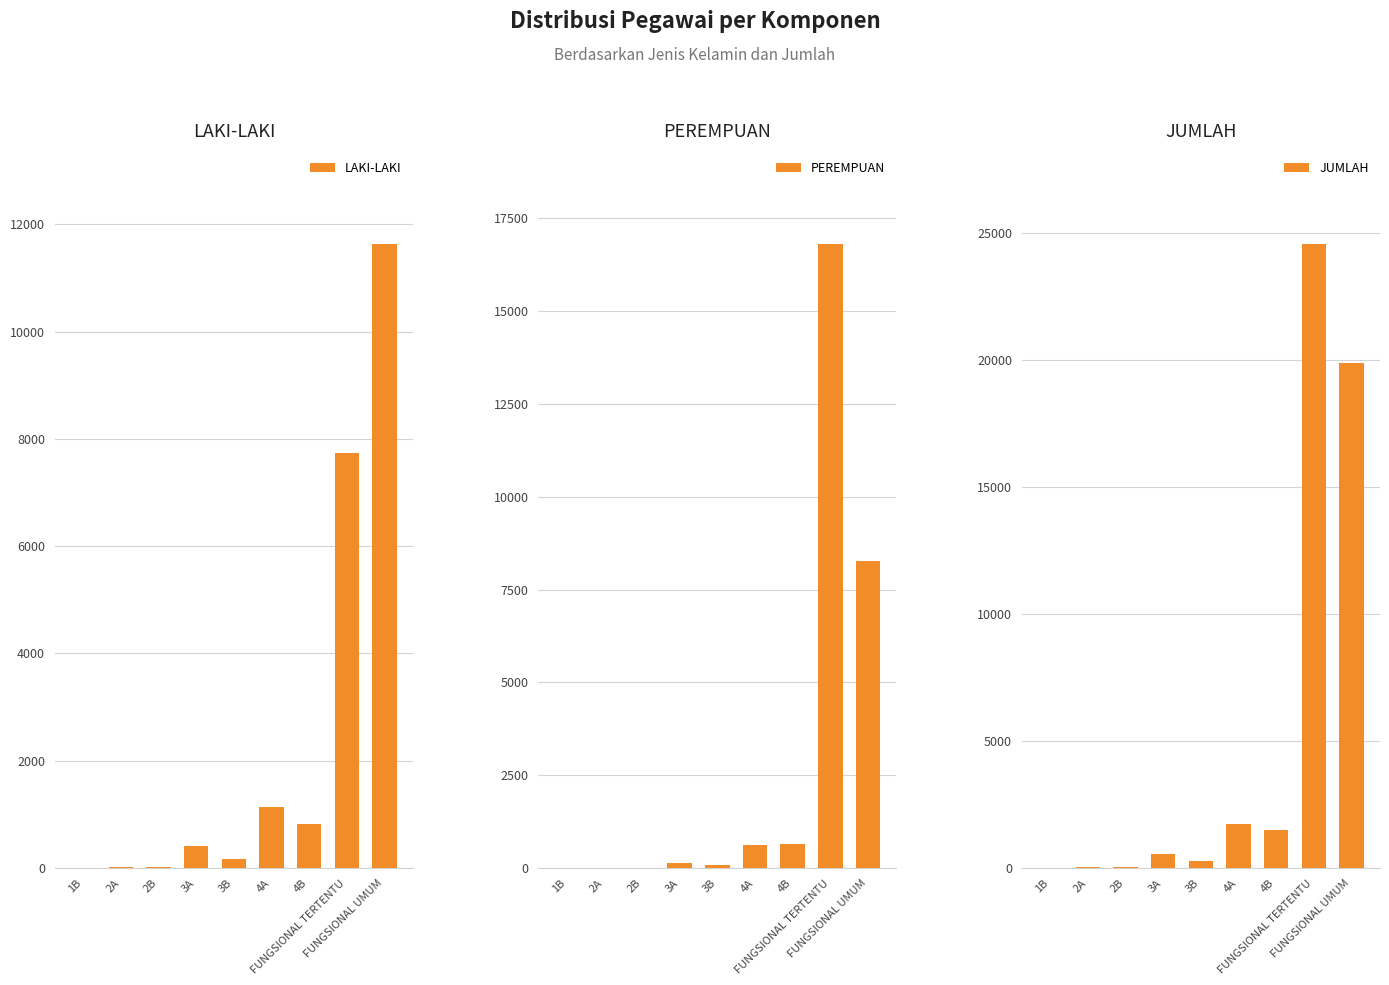

Between 3A and FUNGSIONAL TERTENTU, which is larger?

FUNGSIONAL TERTENTU